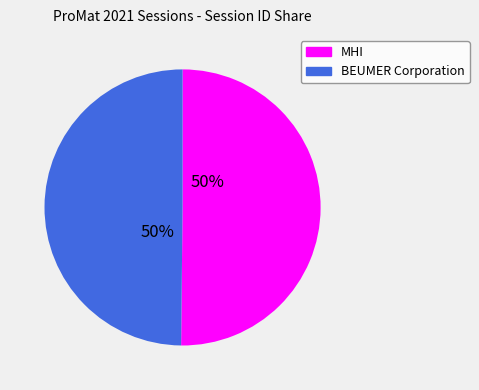

Do MHI and BEUMER Corporation together represent more than half of the pie?

Yes